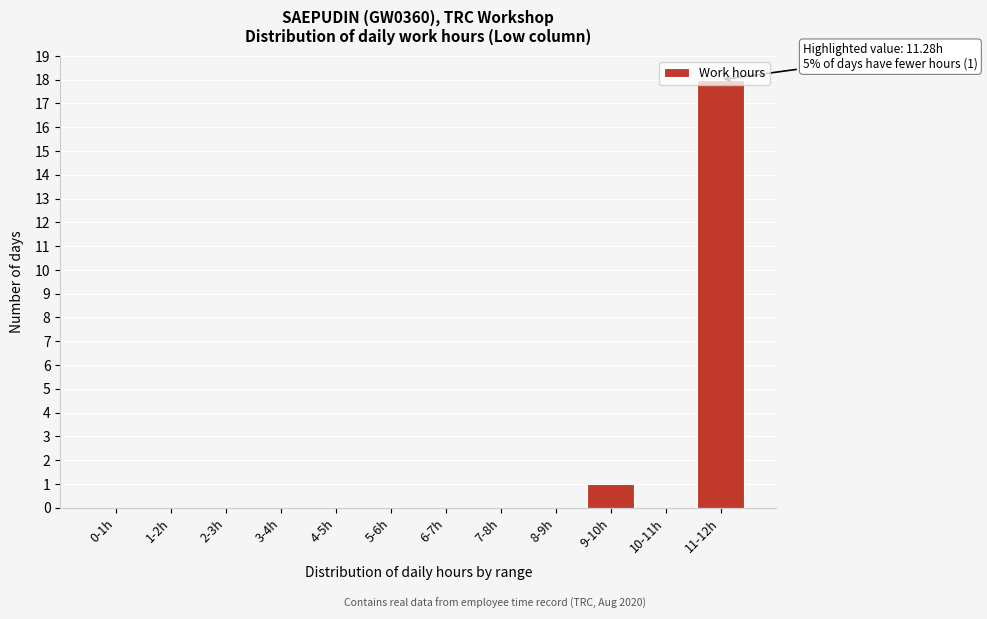

What is the sum of all values?

19